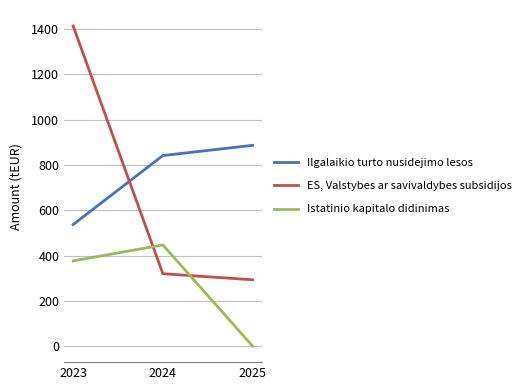

How many lines are shown in the chart?

3